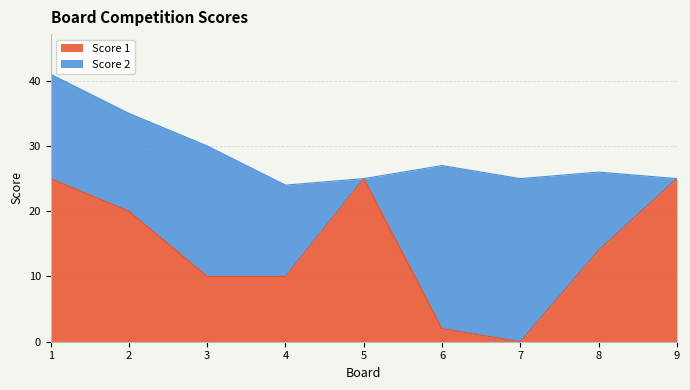

Reading right to left, what are all the values shown in this chart?

25	14	0	2	25	10	10	20	25